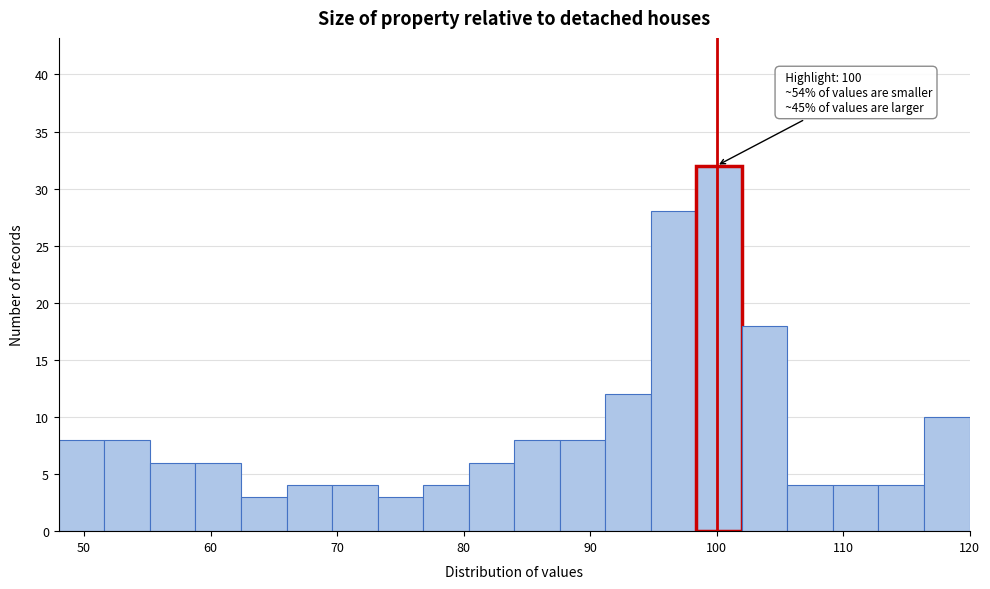

Read against the x-axis, roughly where is the centre of the tallest bar?

100